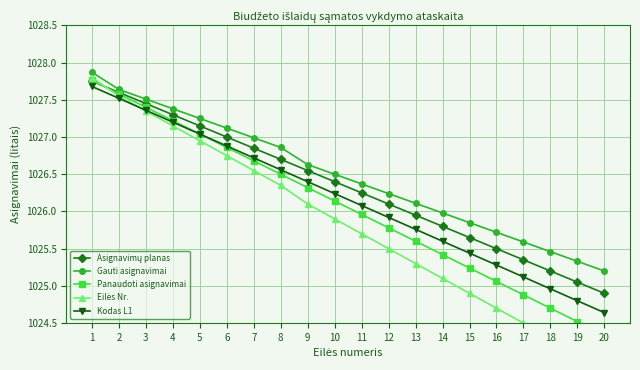

List the series in order of their peak value, lowest first.

Kodas L1, Asignavimų planas, Panaudoti asignavimai, Eilės Nr., Gauti asignavimai